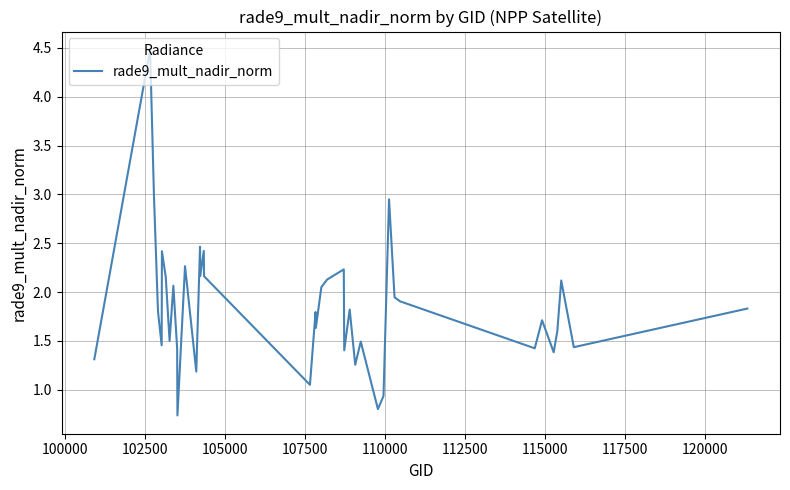

What is the difference between the maximum and minimum values?

3.7